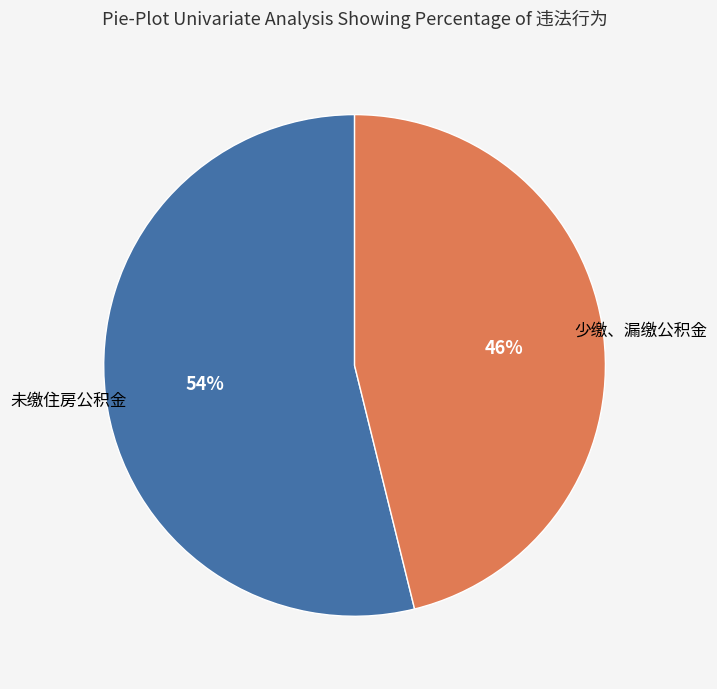

Is there any slice that represents more than half of the pie?

Yes